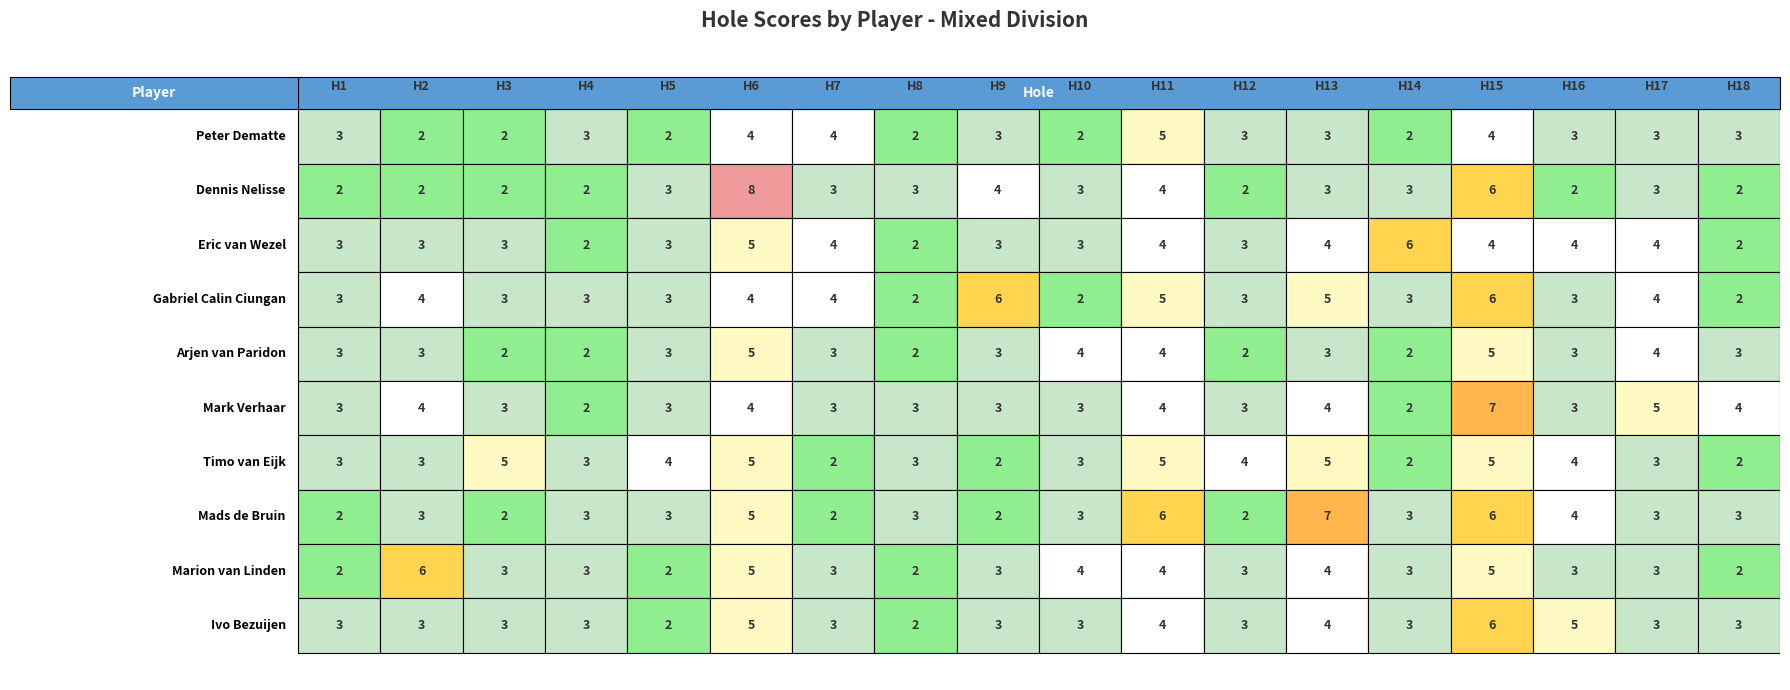

List the series in order of their peak value, highest first.

Dennis Nelisse, Mark Verhaar, Mads de Bruin, Eric van Wezel, Gabriel Calin Ciungan, Marion van Linden, Ivo Bezuijen, Peter Dematte, Arjen van Paridon, Timo van Eijk